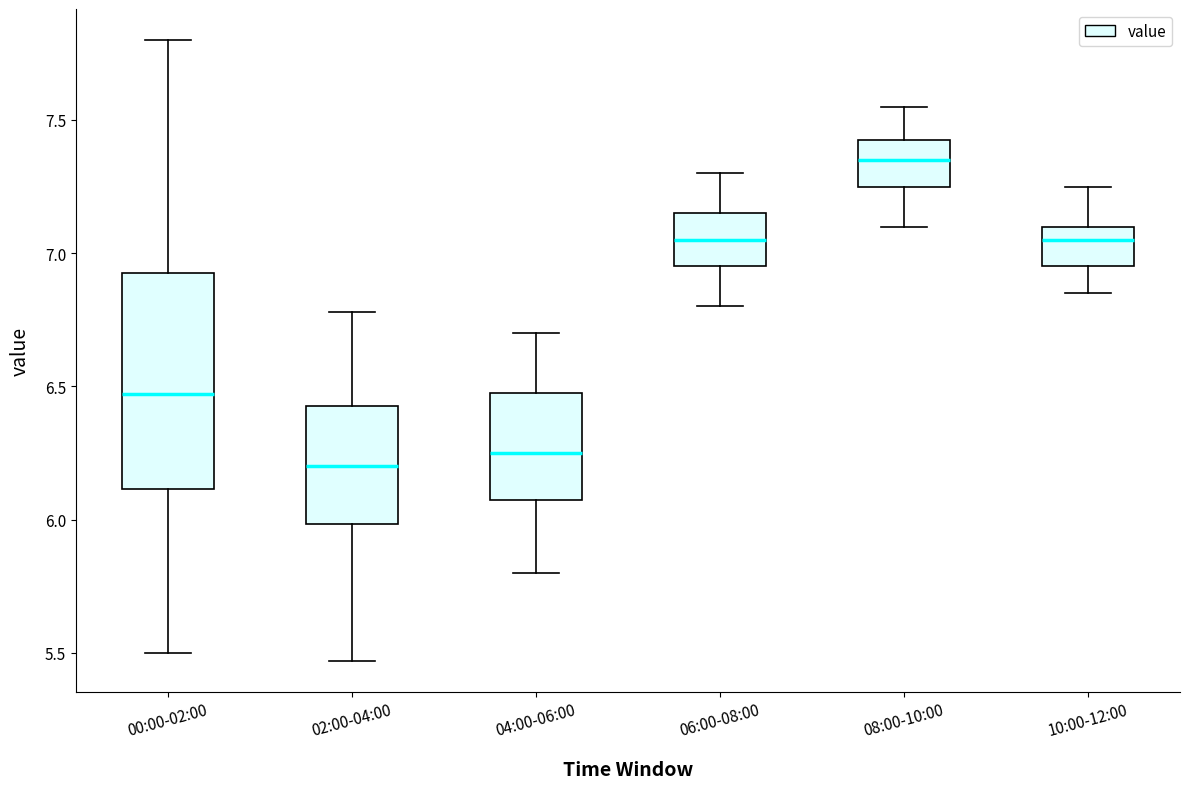

Which box is the tallest, from its lower edge to its upper edge?

00:00-02:00